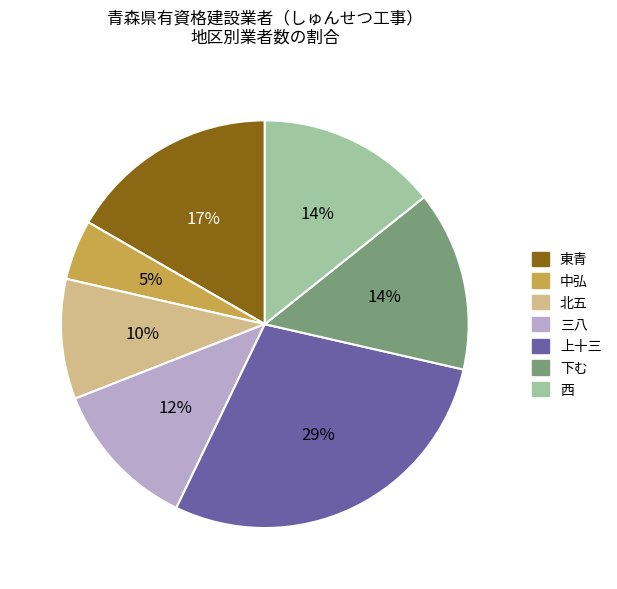

To the nearest percent, what is the average slice percentage?

14%